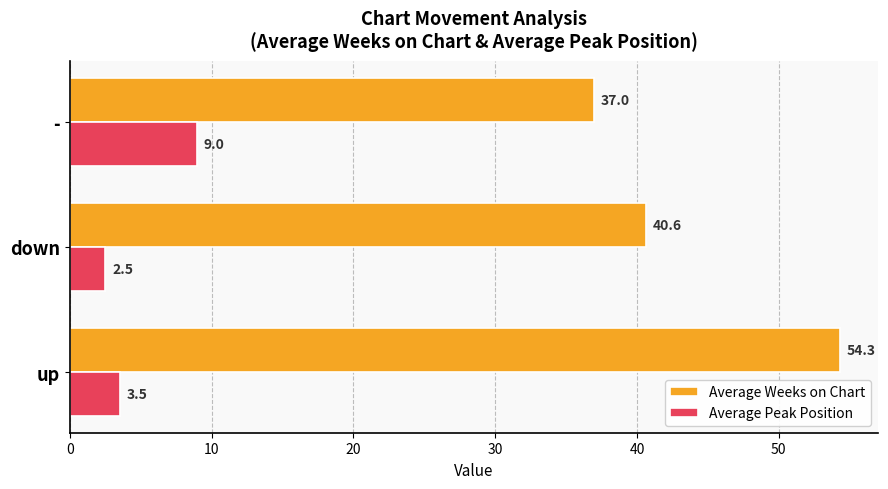

At -, list the series in order from smallest to largest.

Average Peak Position, Average Weeks on Chart